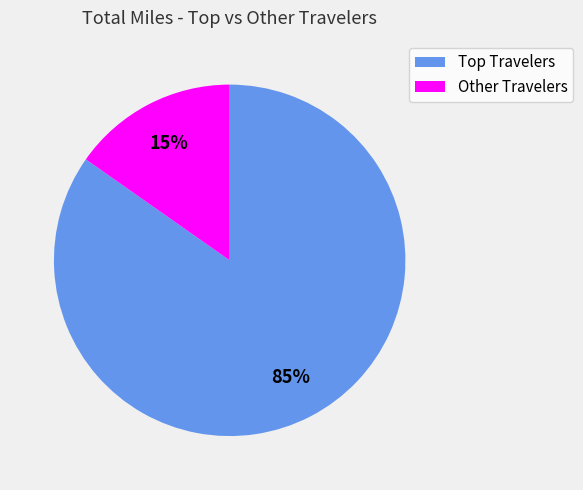

Count the number of slices in the pie.

2